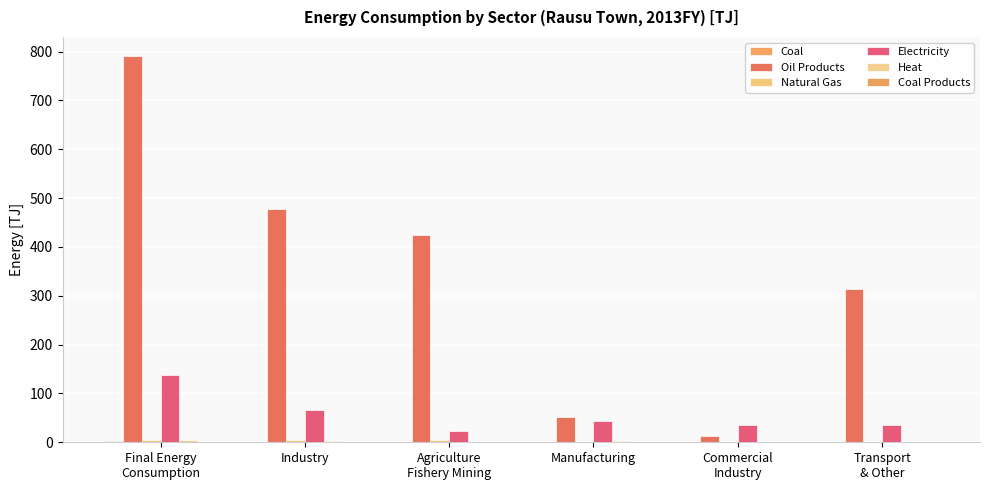

What is the difference between the Oil Products values at Industry and Transport
& Other?

163.4